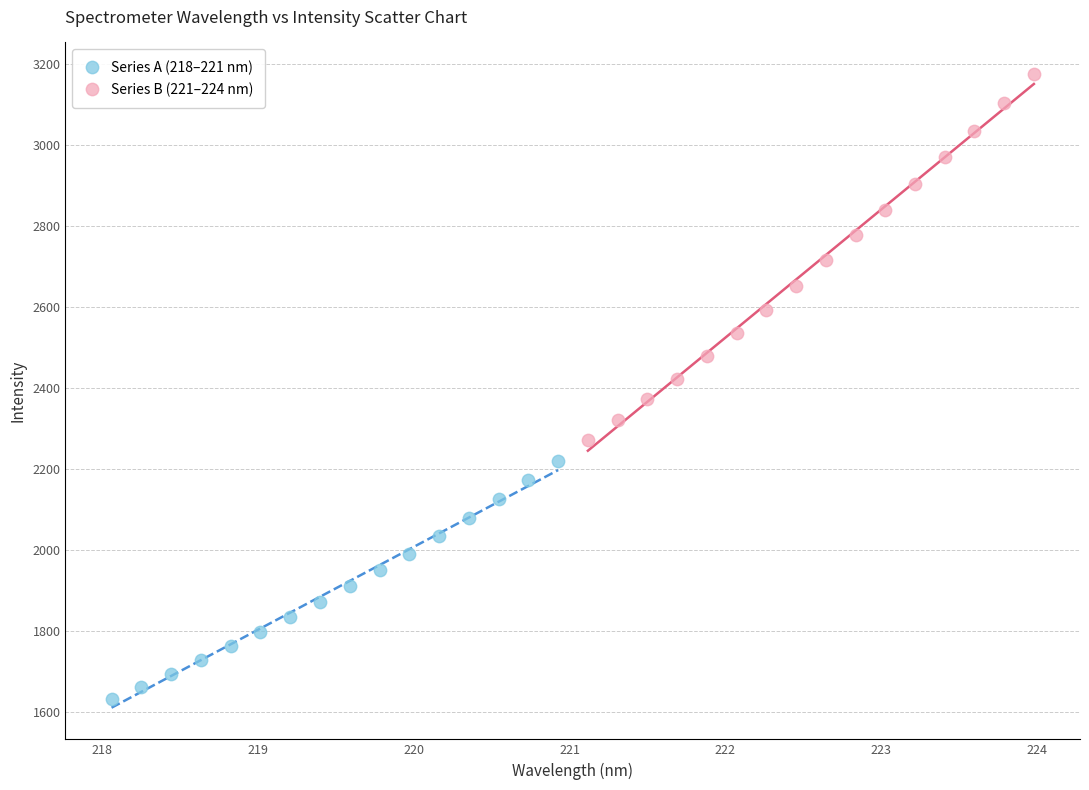

Which series reaches the minimum Y coordinate?

Series A (218–221 nm)